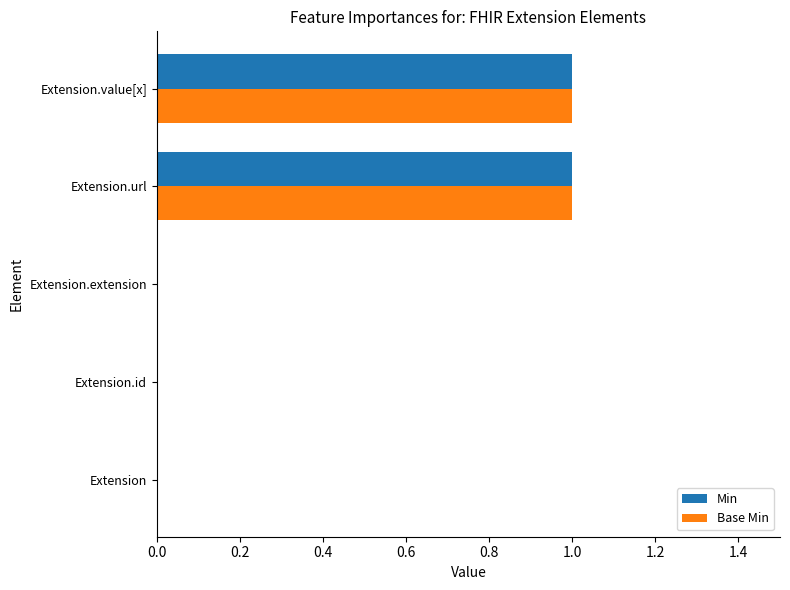

Is the value of Min at Extension.id greater than the value of Base Min at Extension.value[x]?

No